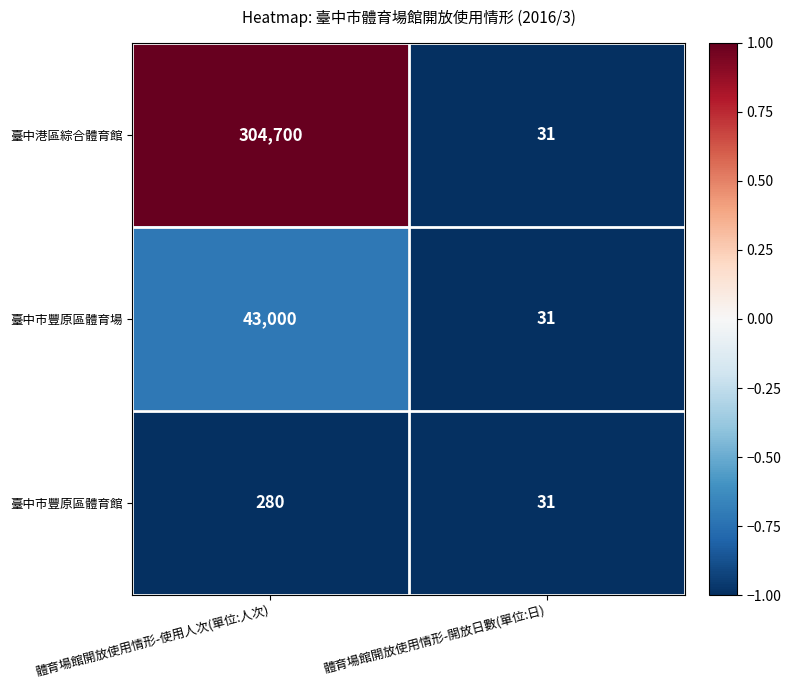

Reading right to left, transcribe all the data shown in this chart.

臺中港區綜合體育館: 體育場館開放使用情形-開放日數(單位:日)=31	體育場館開放使用情形-使用人次(單位:人次)=304700
臺中市豐原區體育場: 體育場館開放使用情形-開放日數(單位:日)=31	體育場館開放使用情形-使用人次(單位:人次)=43000
臺中市豐原區體育館: 體育場館開放使用情形-開放日數(單位:日)=31	體育場館開放使用情形-使用人次(單位:人次)=280